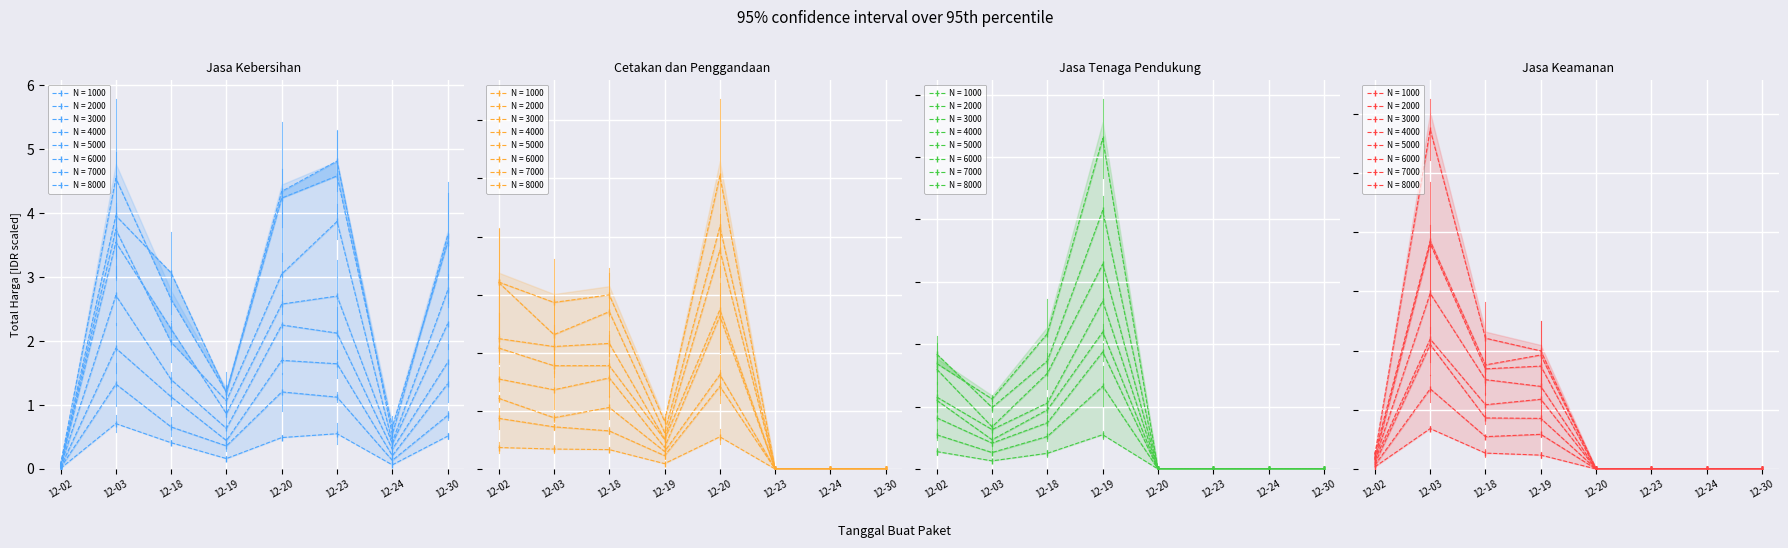

Which series has the widest spread of values?

Cetakan dan Penggandaan